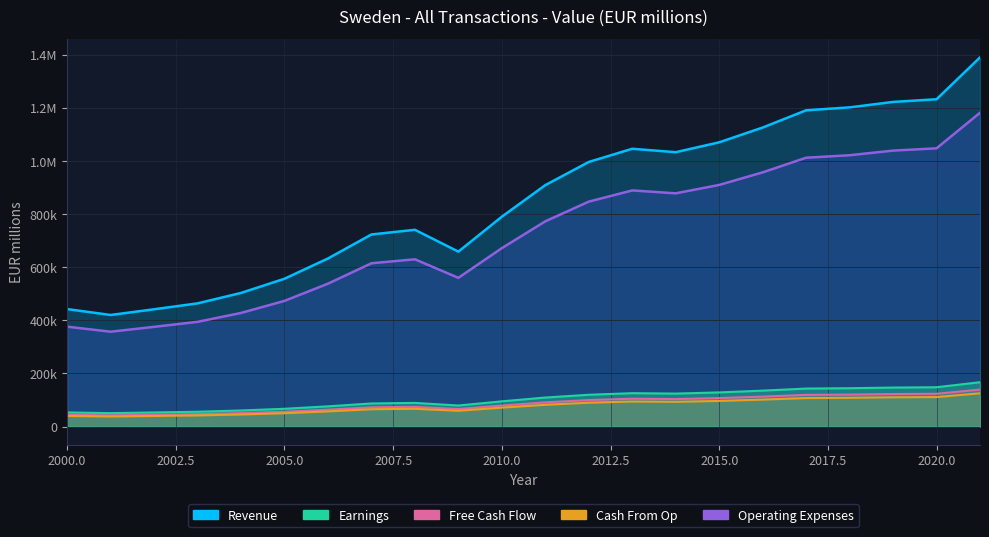

What value does the data have at 2021?

1389237.7